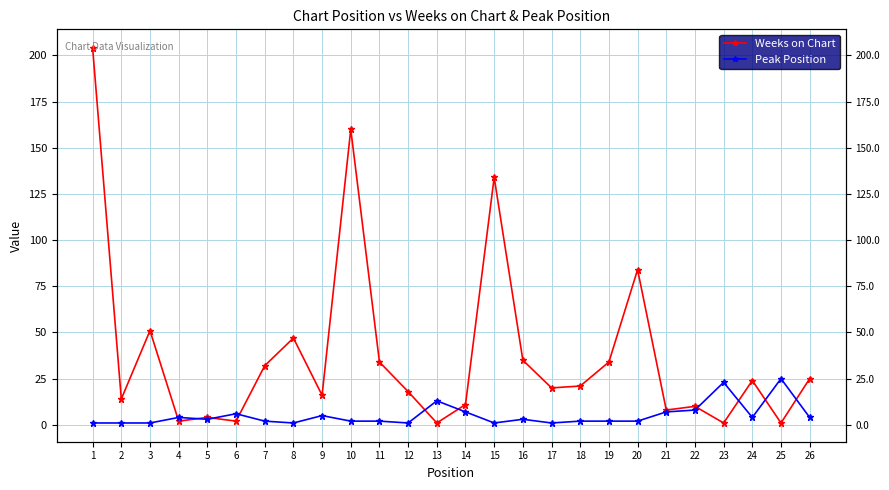

How many values in the Peak Position series exceed 3?

11